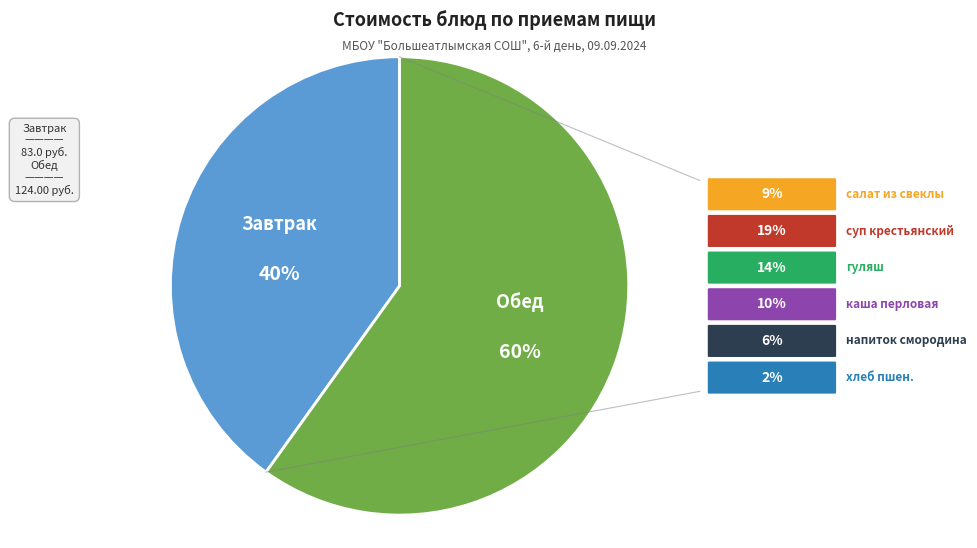

To the nearest percent, what is the average slice percentage?

50%